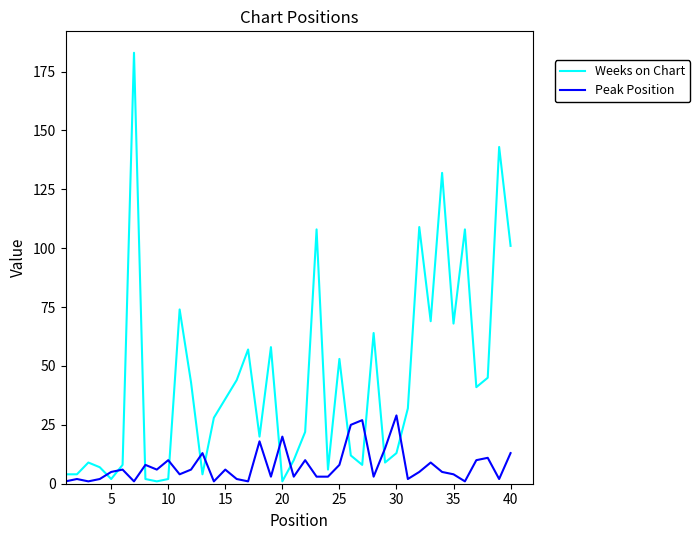

What are all the series names shown in the legend?

Weeks on Chart, Peak Position